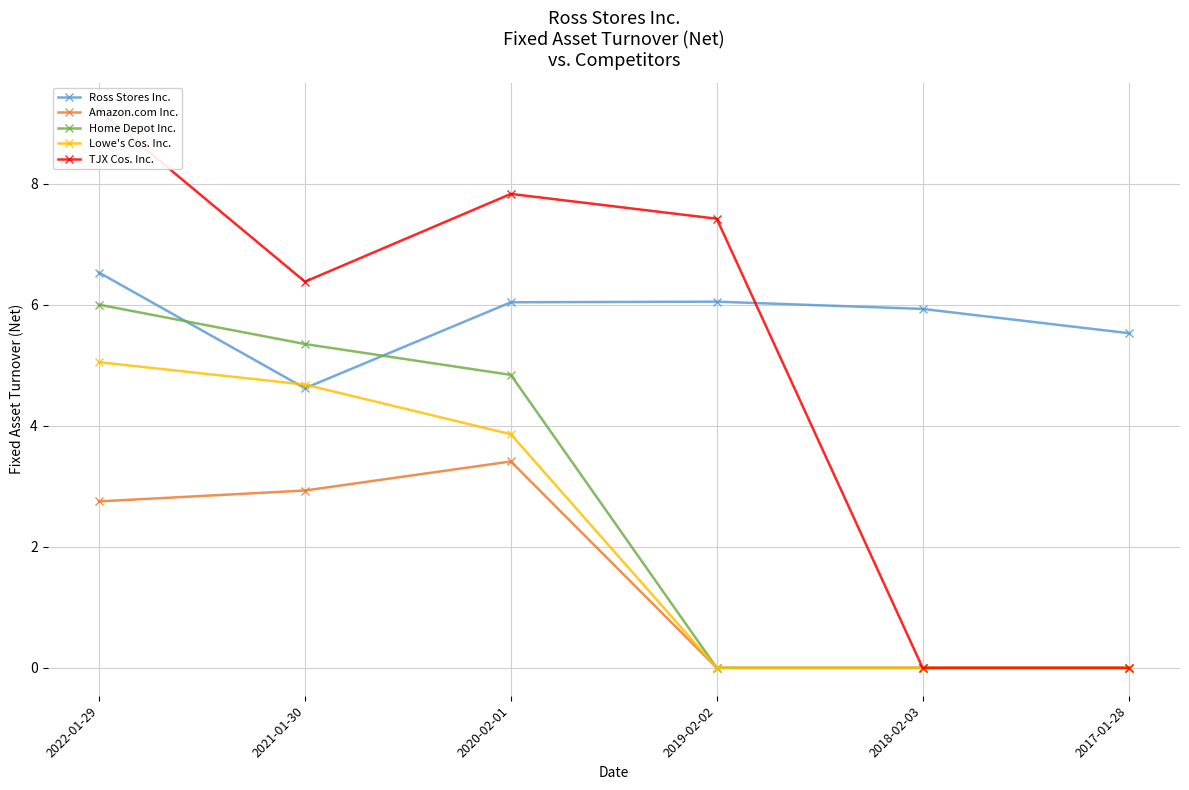

What is the value of the Ross Stores Inc. point at the 4th from the left?

6.0